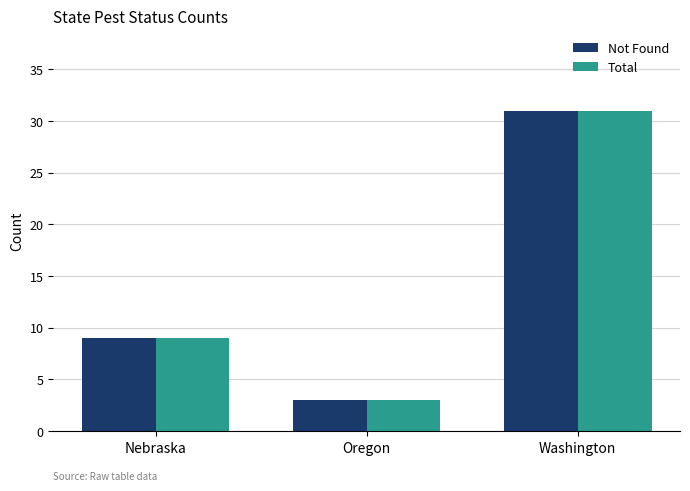

What is the approximate value of Total at Washington, to the nearest 10?

30